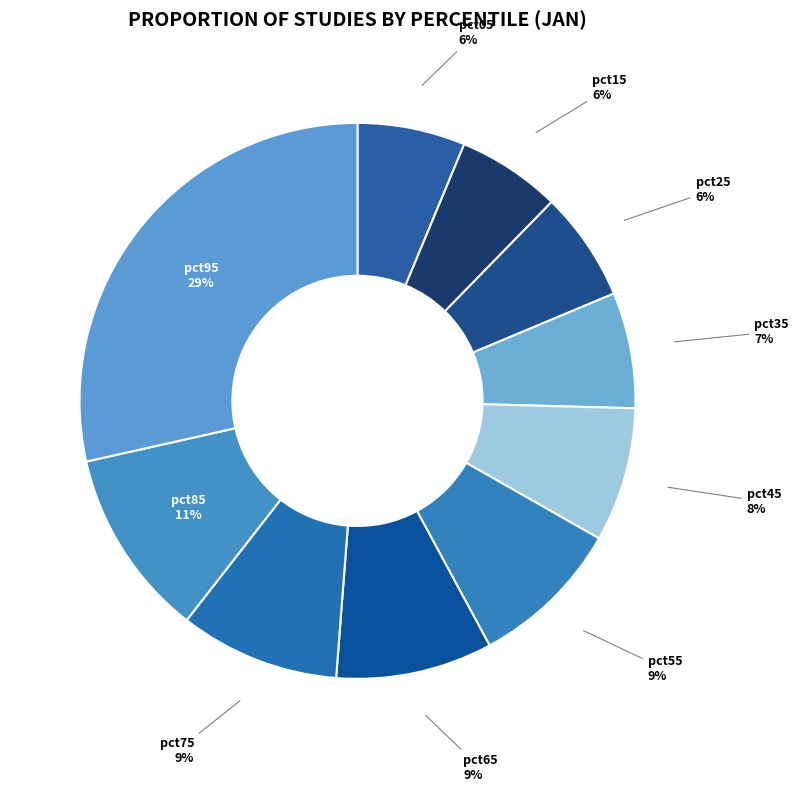

To the nearest percent, what is the average slice percentage?

10%